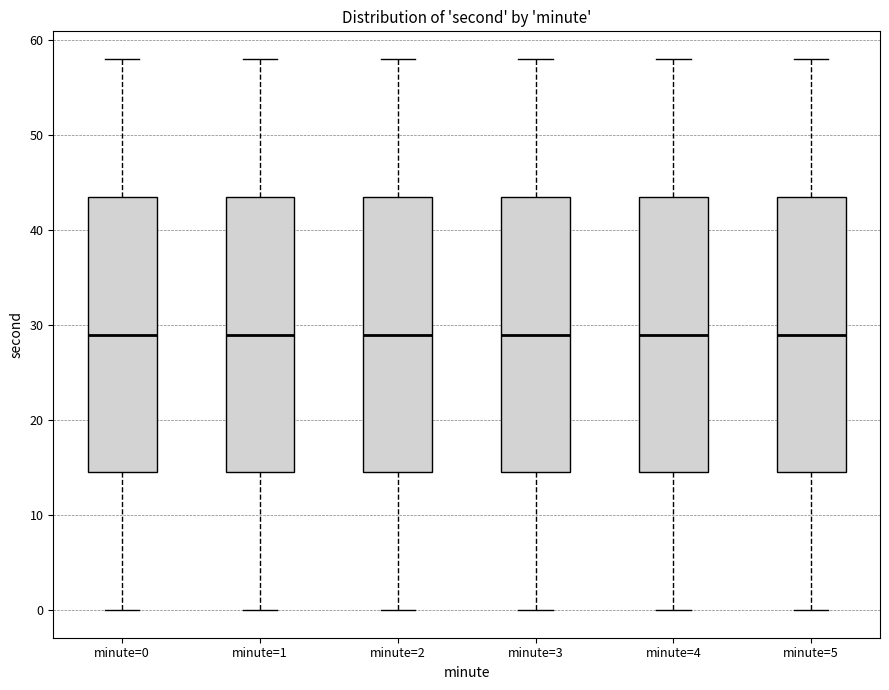

Reading left to right, read every box against the y-axis: the position of its median line, the range the box covers, and the ends of its whiskers. The values are not printed on the chart, so give them approximately, as read against the axis.

minute=0: median 29, box 15 to 44, whiskers 0 to 58
minute=1: median 29, box 15 to 44, whiskers 0 to 58
minute=2: median 29, box 15 to 44, whiskers 0 to 58
minute=3: median 29, box 15 to 44, whiskers 0 to 58
minute=4: median 29, box 15 to 44, whiskers 0 to 58
minute=5: median 29, box 15 to 44, whiskers 0 to 58